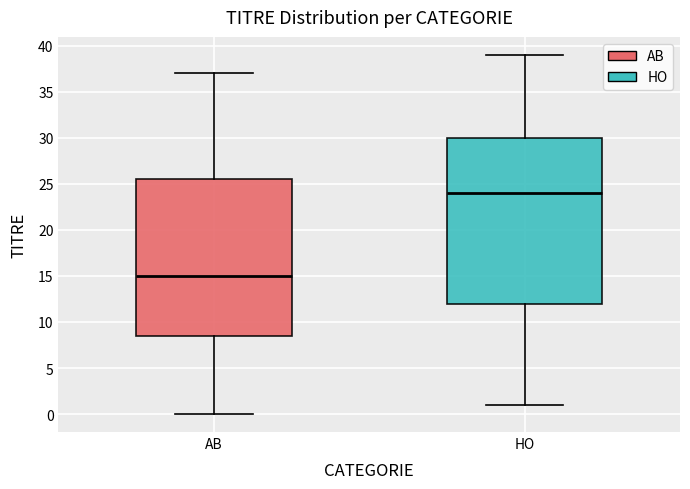

Where is the upper edge of the box for AB on the y-axis? The values are not printed on the chart, so give them approximately, as read against the axis.

25.5